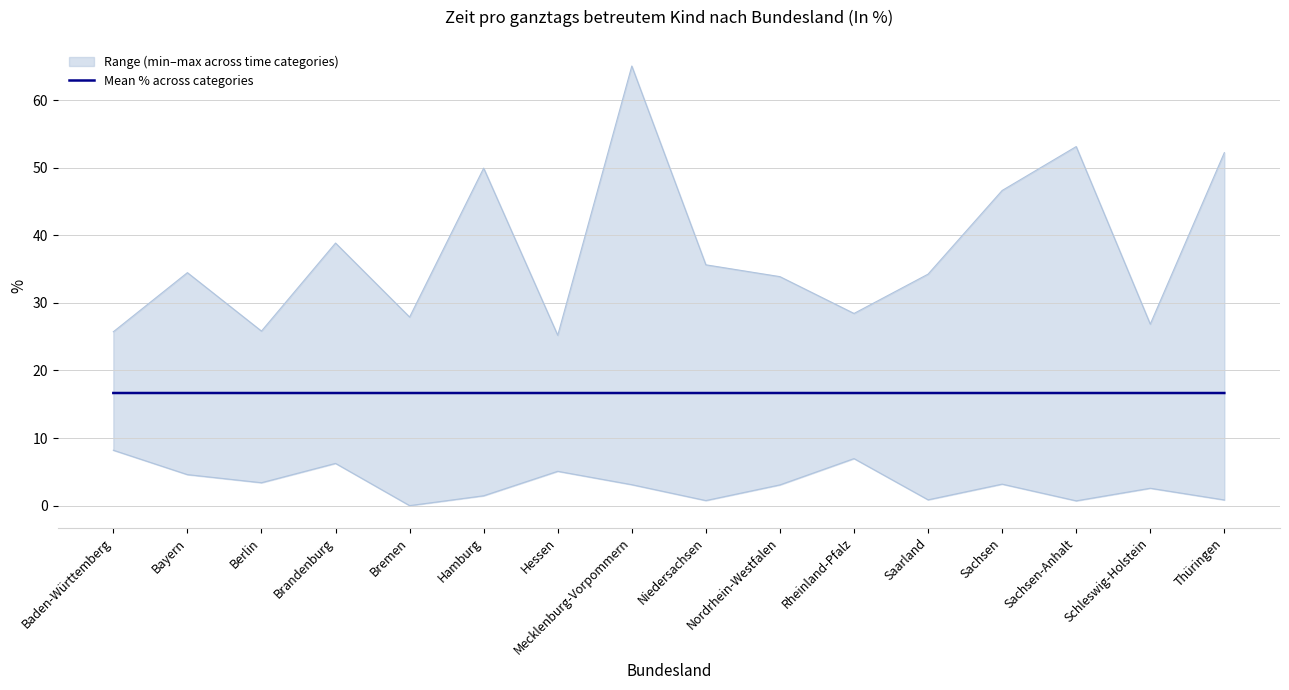

Reading left to right, extract all data points from this chart.

Baden-Württemberg=16.7	Bayern=16.7	Berlin=16.7	Brandenburg=16.7	Bremen=16.7	Hamburg=16.7	Hessen=16.7	Mecklenburg-Vorpommern=16.7	Niedersachsen=16.7	Nordrhein-Westfalen=16.7	Rheinland-Pfalz=16.7	Saarland=16.7	Sachsen=16.7	Sachsen-Anhalt=16.7	Schleswig-Holstein=16.7	Thüringen=16.7